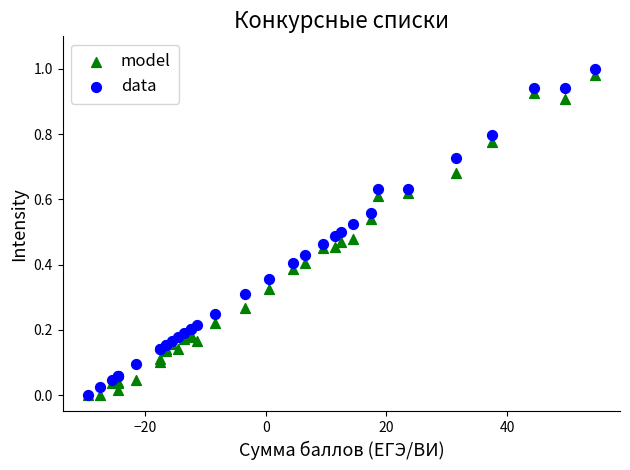

What are all the series names shown in the legend?

model, data